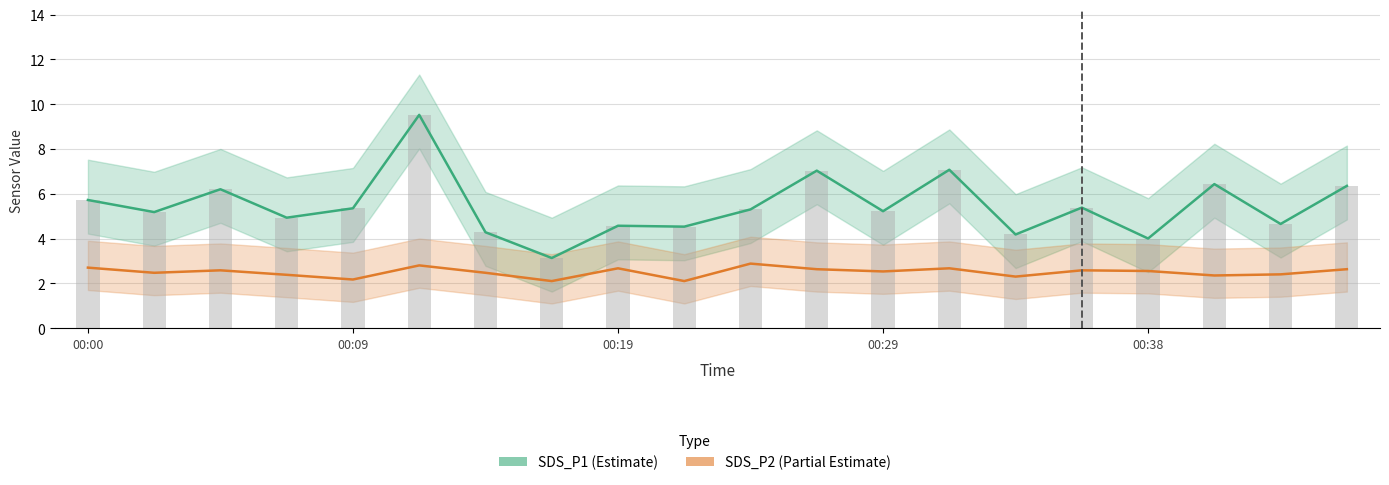

What are all the series names shown in the legend?

SDS_P1, SDS_P2